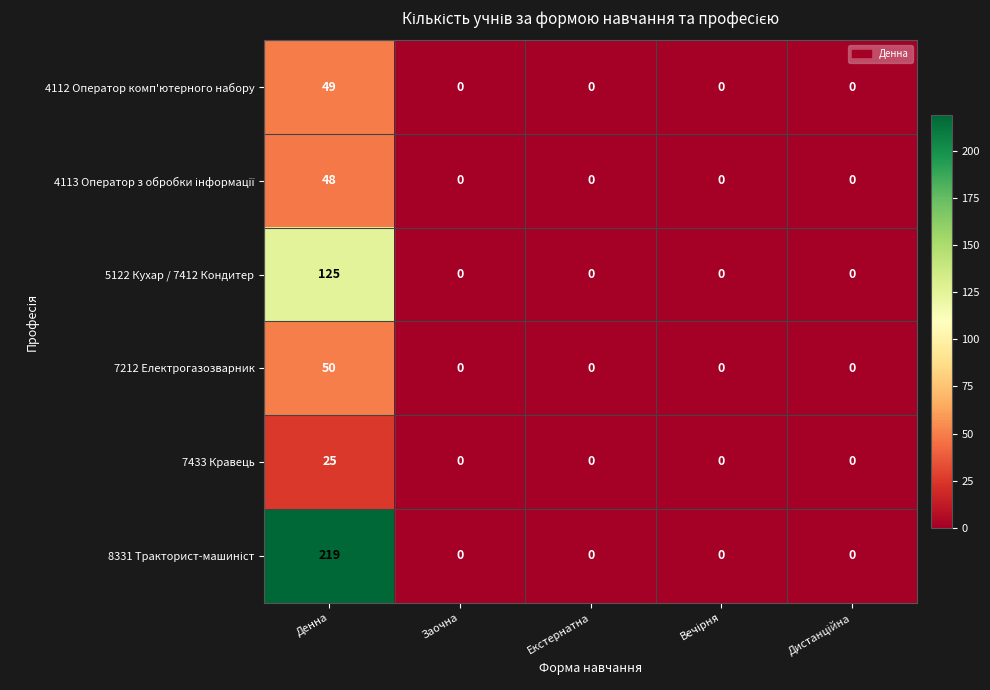

What is the difference between the highest and lowest values at Денна?

194